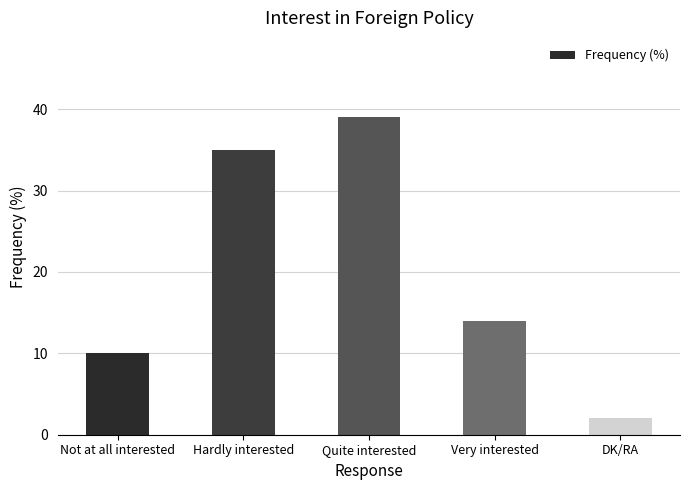

What is the smallest value displayed?

2